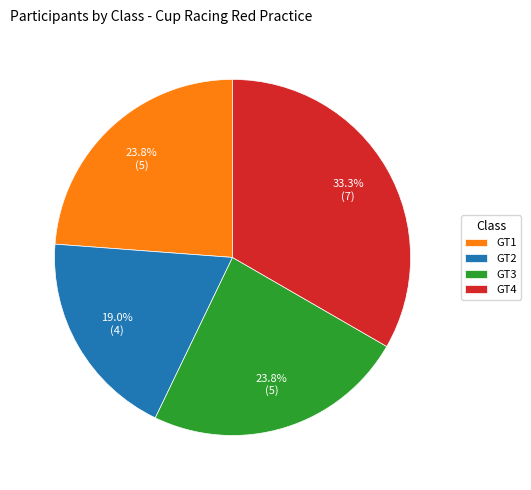

Count the number of slices in the pie.

4